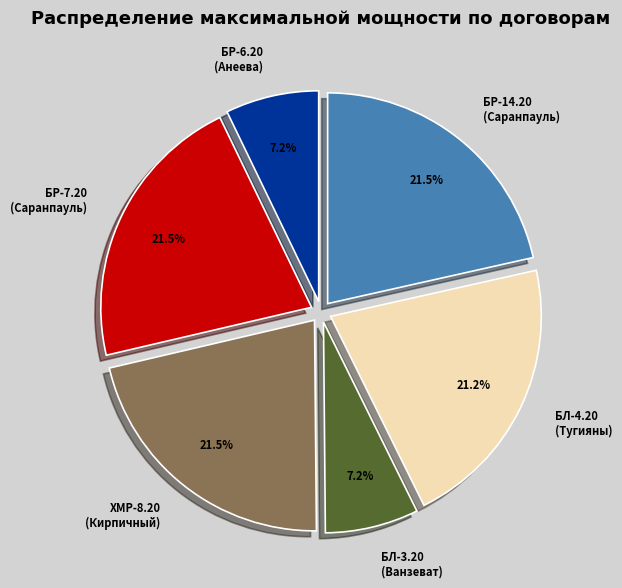

How many slices are in this pie chart?

6